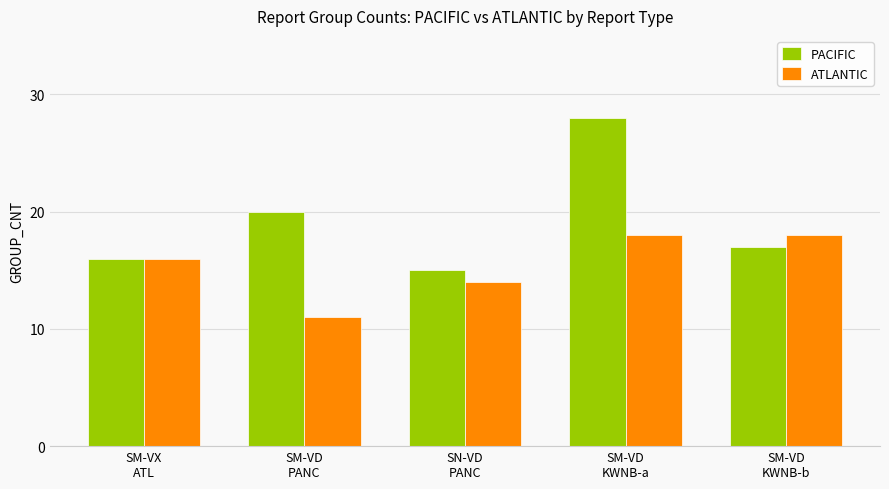

What is the value of the PACIFIC bar at the 2nd from the left?

20